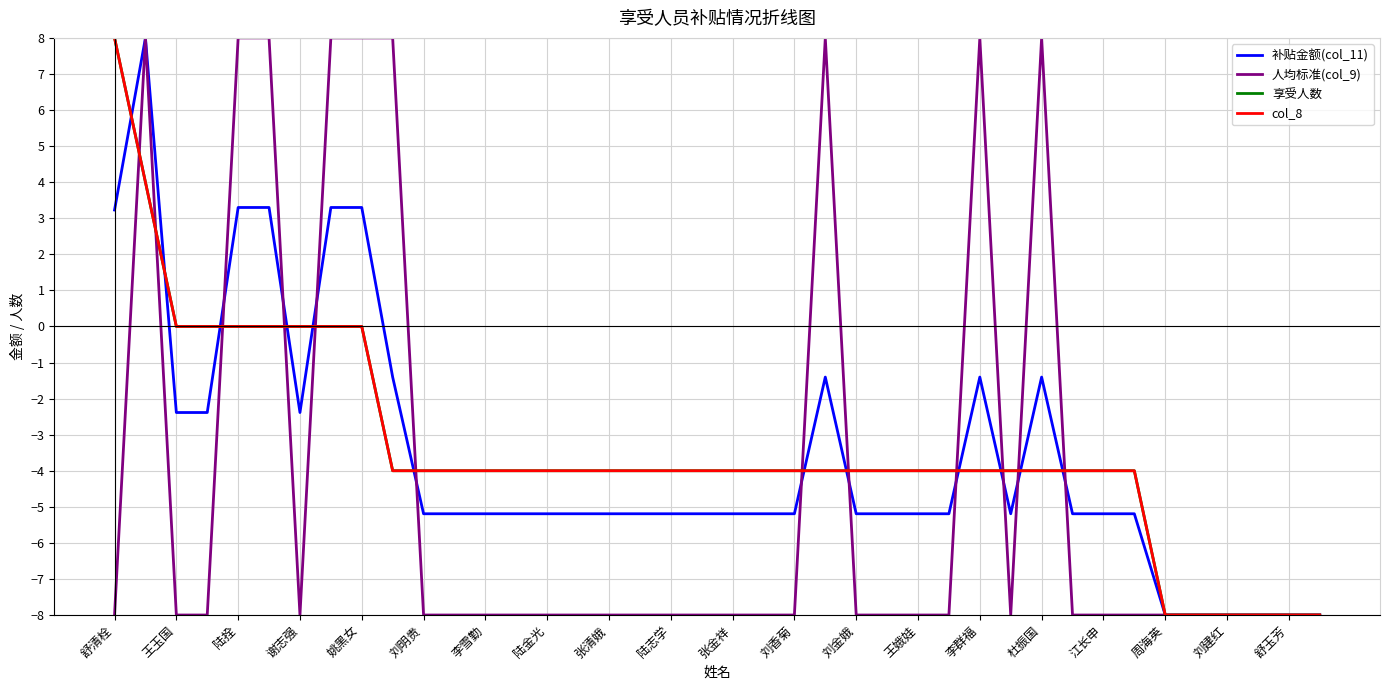

At which label does 享受人数 first exceed -4?

舒清栓